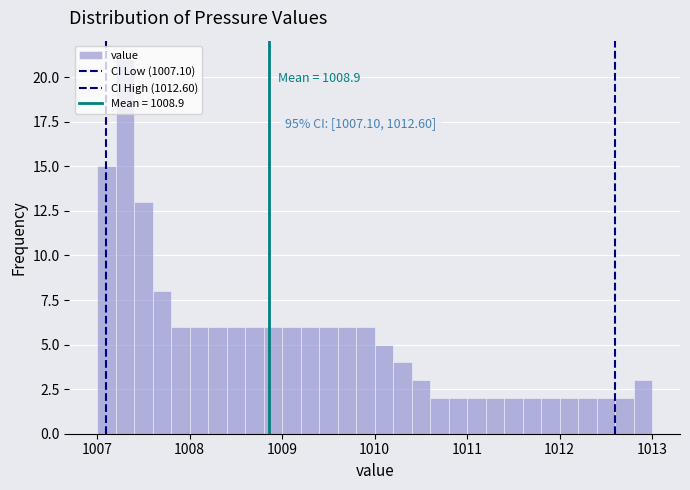

Around what value on the x-axis is the tallest bar? Give the approximate position of its centre, as read against the axis.

1007.3